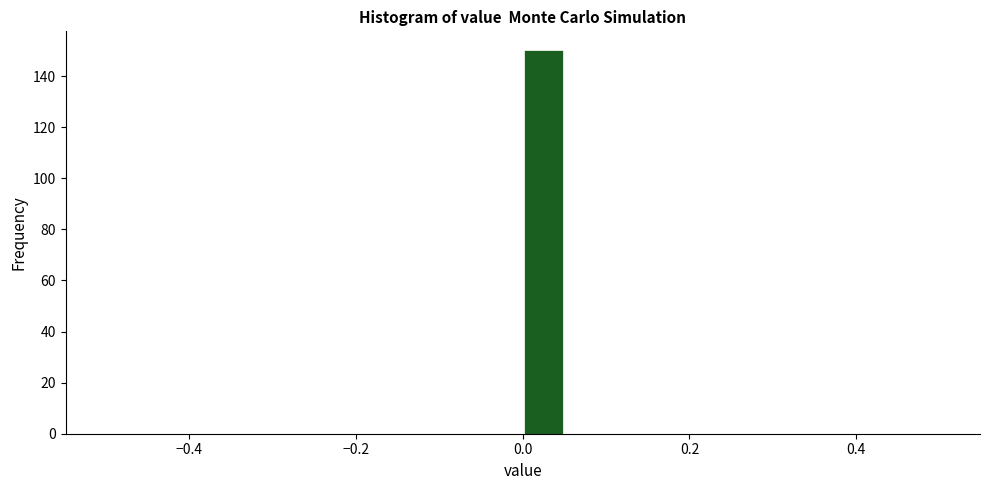

Read against the x-axis, roughly where is the centre of the tallest bar?

0.02